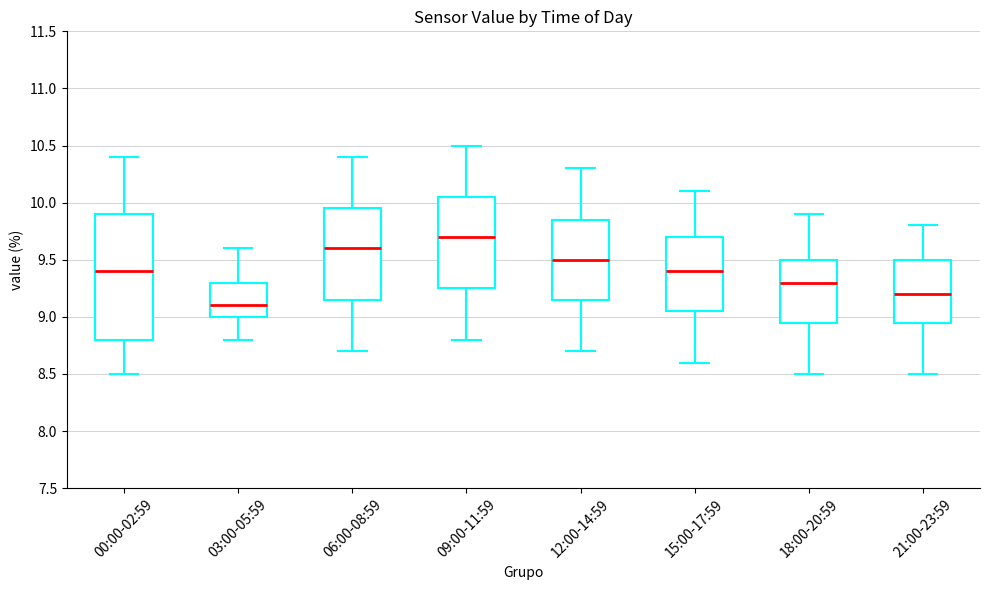

Reading left to right, transcribe this box plot: for each box, give where its median line is, the range the box spans, and where its two whiskers end, as read against the y-axis. The values are not printed on the chart, so give them approximately, as read against the axis.

00:00-02:59: median 9.40, box 8.80 to 9.90, whiskers 8.50 to 10.40
03:00-05:59: median 9.10, box 9.00 to 9.30, whiskers 8.80 to 9.60
06:00-08:59: median 9.60, box 9.15 to 9.95, whiskers 8.70 to 10.40
09:00-11:59: median 9.70, box 9.25 to 10.05, whiskers 8.80 to 10.50
12:00-14:59: median 9.50, box 9.15 to 9.85, whiskers 8.70 to 10.30
15:00-17:59: median 9.40, box 9.05 to 9.70, whiskers 8.60 to 10.10
18:00-20:59: median 9.30, box 8.95 to 9.50, whiskers 8.50 to 9.90
21:00-23:59: median 9.20, box 8.95 to 9.50, whiskers 8.50 to 9.80